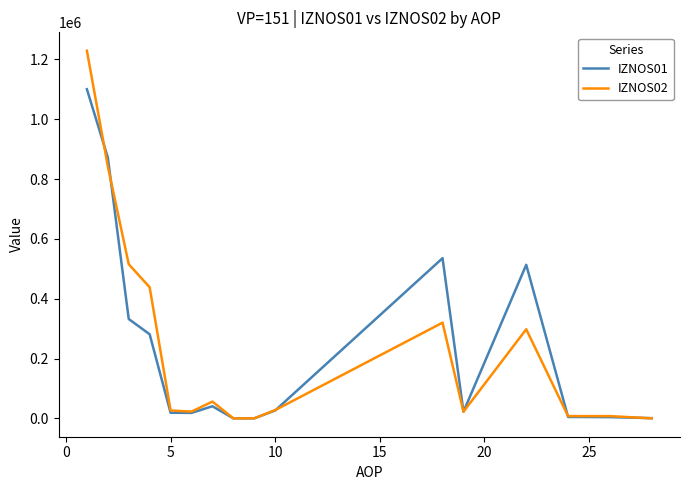

How many series are shown in this chart?

2